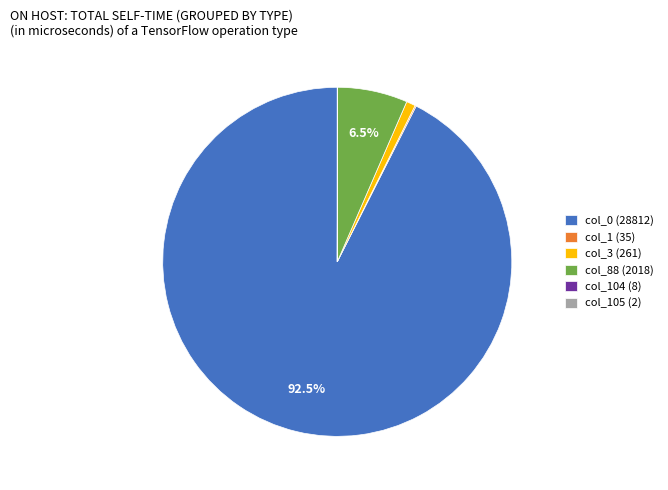

What is the largest slice in the pie chart?

col_0 (28812)